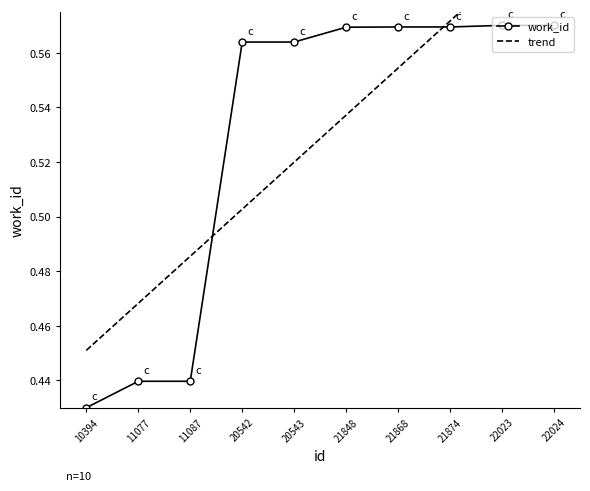

Reading right to left, what are all the values shown in this chart?

22024=0.6	22023=0.6	21874=0.6	21868=0.6	21848=0.6	20543=0.6	20542=0.6	11087=0.4	11077=0.4	10394=0.4